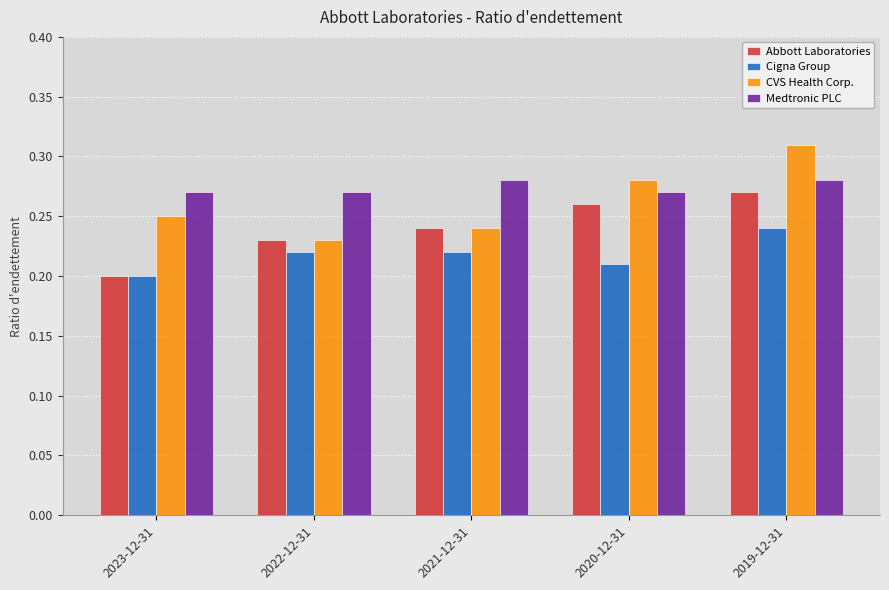

How many bars are there in each group?

4